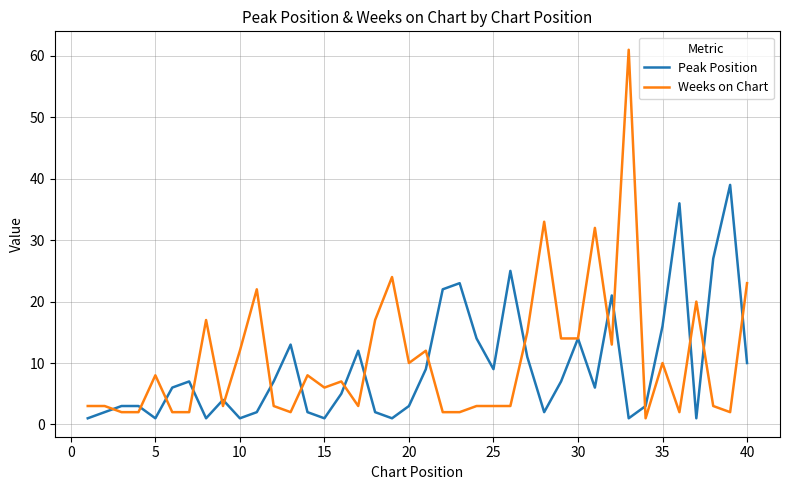

Which series has the largest range (max minus min)?

Weeks on Chart